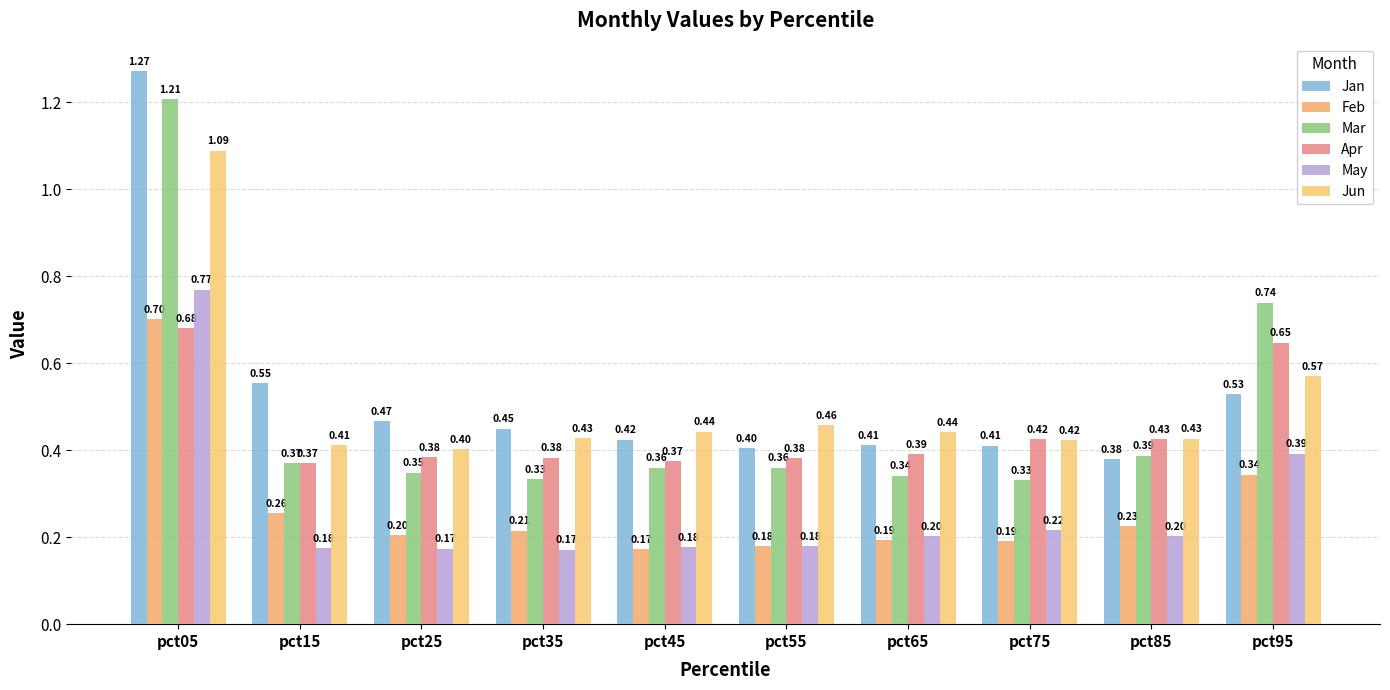

How many groups of bars are there?

10